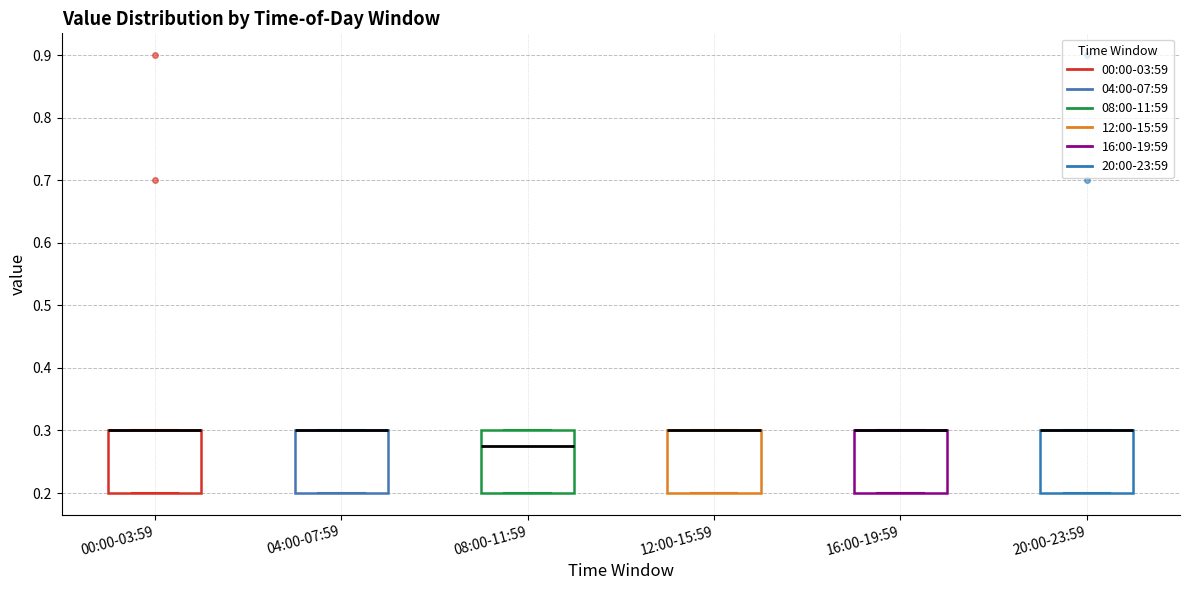

Reading left to right, transcribe this box plot: for each box, give where its median line is, the range the box spans, and where its two whiskers end, as read against the y-axis. The values are not printed on the chart, so give them approximately, as read against the axis.

00:00-03:59: median 0.30 (drawn on the box's upper edge), box 0.20 to 0.30, whiskers 0.20 to 0.30
04:00-07:59: median 0.30 (drawn on the box's upper edge), box 0.20 to 0.30, whiskers 0.20 to 0.30
08:00-11:59: median 0.28, box 0.20 to 0.30, whiskers 0.20 to 0.30
12:00-15:59: median 0.30 (drawn on the box's upper edge), box 0.20 to 0.30, whiskers 0.20 to 0.30
16:00-19:59: median 0.30 (drawn on the box's upper edge), box 0.20 to 0.30, whiskers 0.20 to 0.30
20:00-23:59: median 0.30 (drawn on the box's upper edge), box 0.20 to 0.30, whiskers 0.20 to 0.30